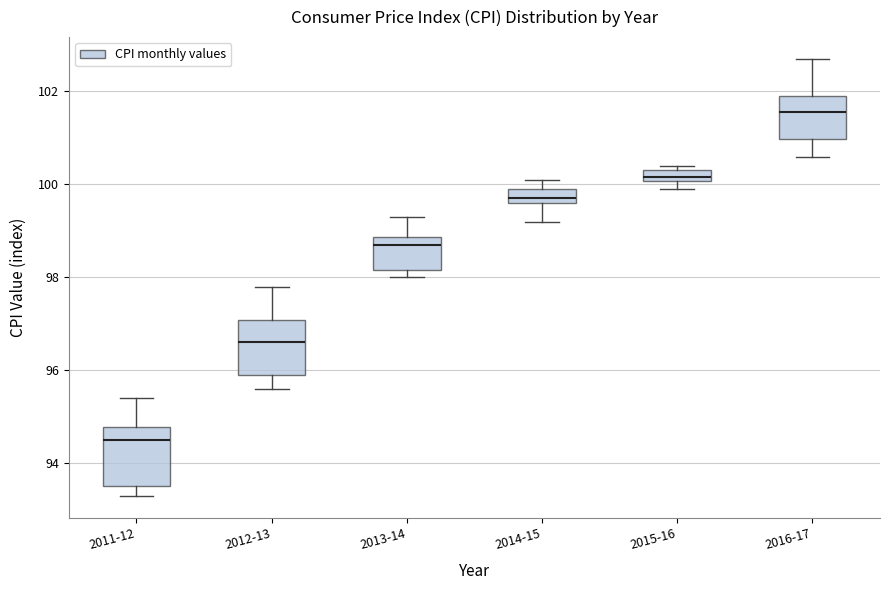

Which box has the highest median line?

2016-17